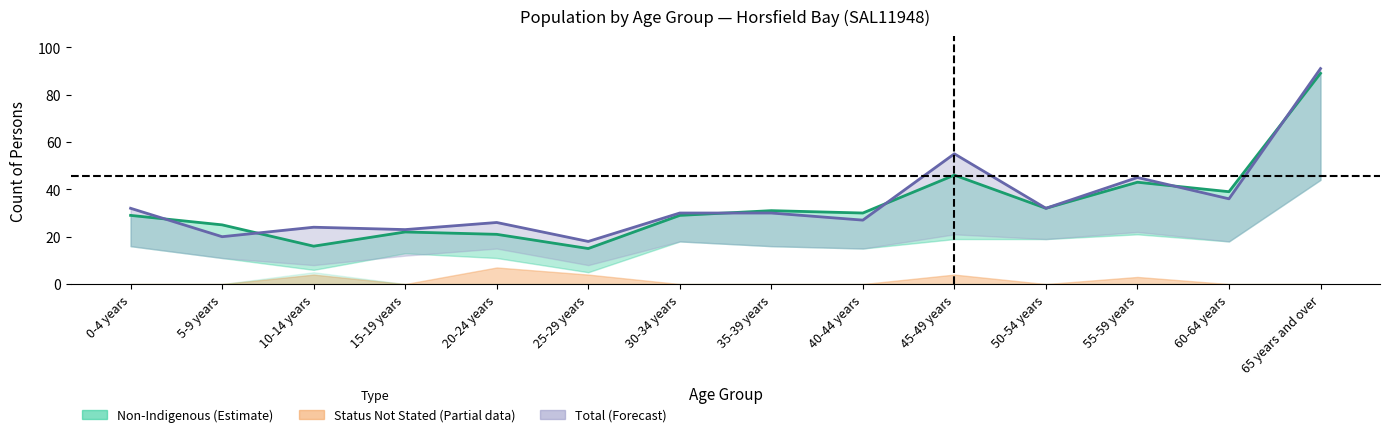

What is the value of the Non-Indigenous Persons point at the 7th from the left?

29